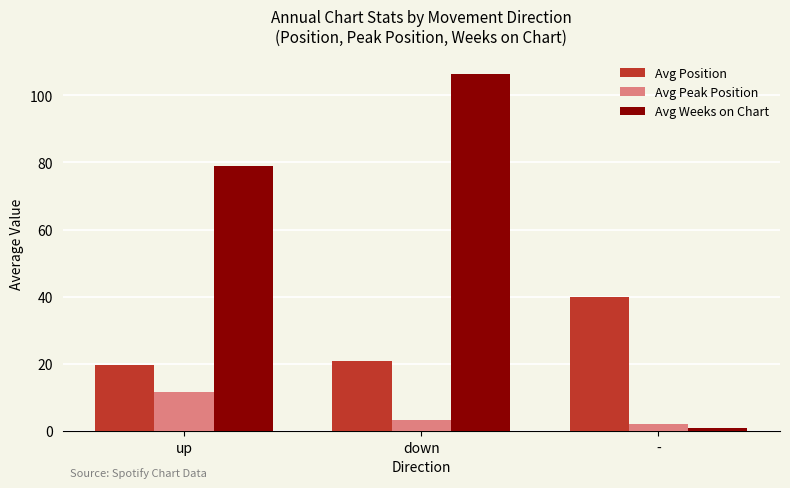

Rank the series by their maximum value, from lowest to highest.

Avg Peak Position, Avg Position, Avg Weeks on Chart